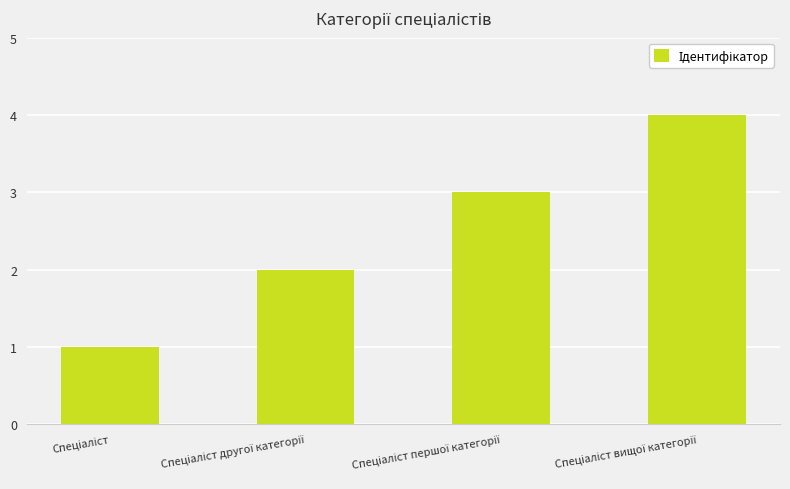

What is the difference between the maximum and minimum values?

3